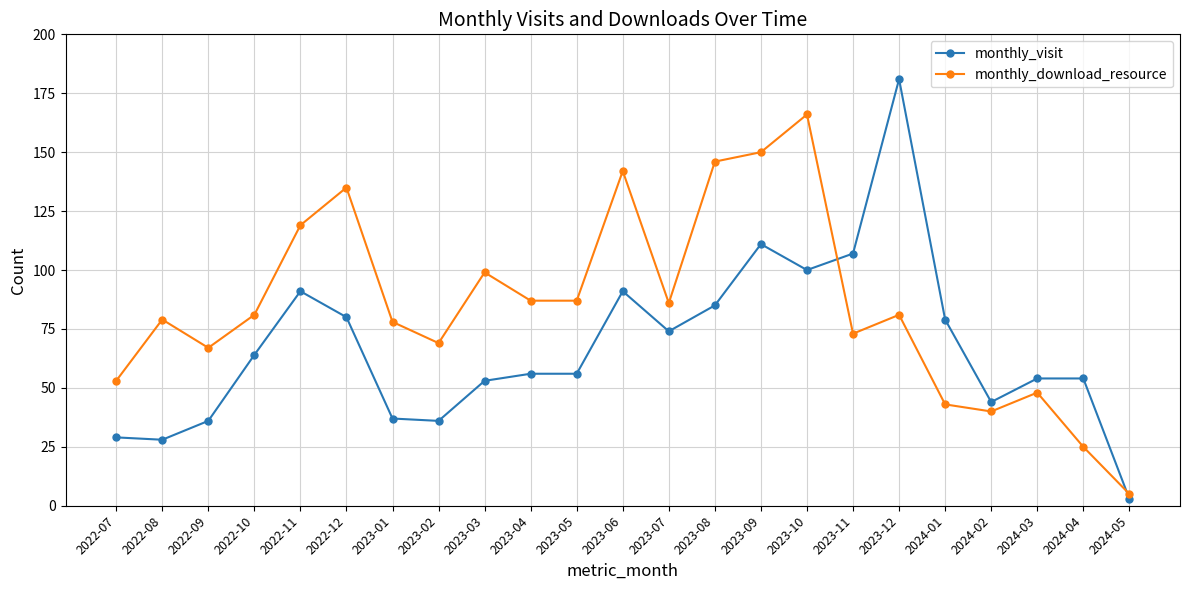

What is the minimum value for monthly_download_resource?

5